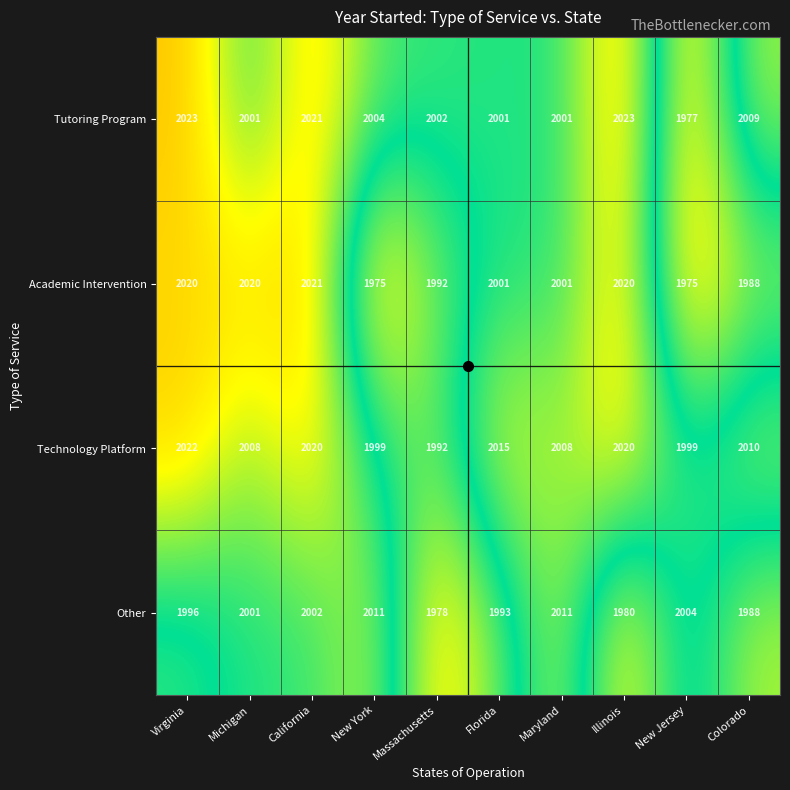

What is the minimum value shown in the chart?

1975